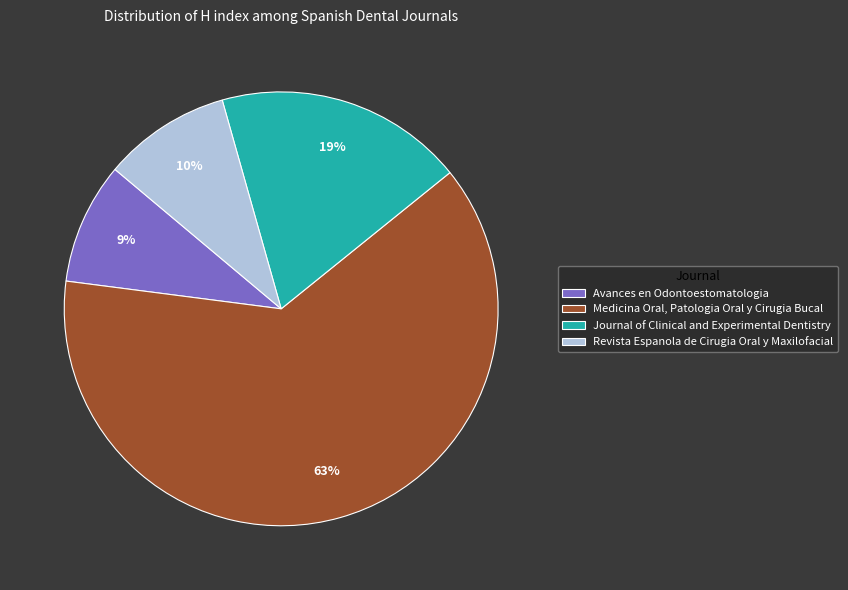

Is there any slice that represents more than half of the pie?

Yes